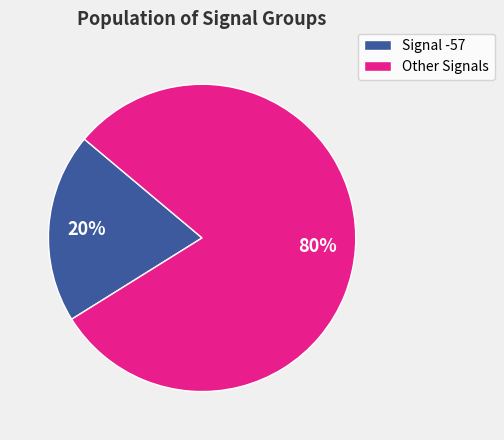

How many segments does this pie chart have?

2